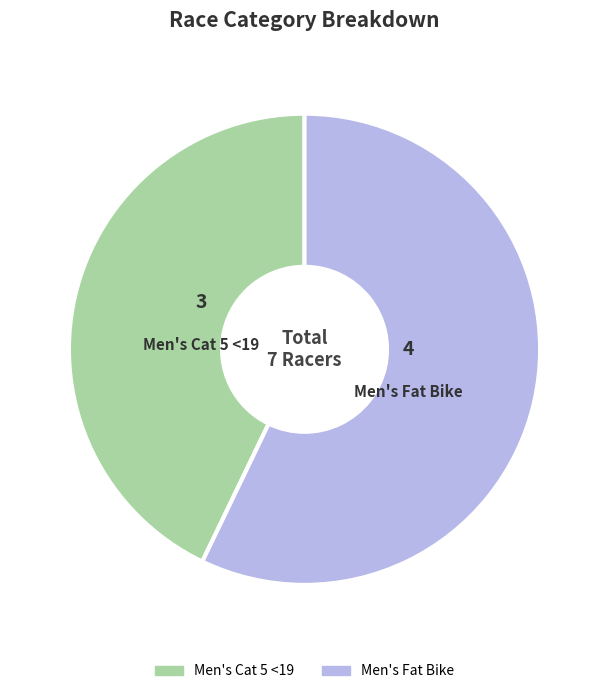

Approximately how many times larger is the value at Men's Fat Bike compared to Men's Cat 5 <19?

1.3